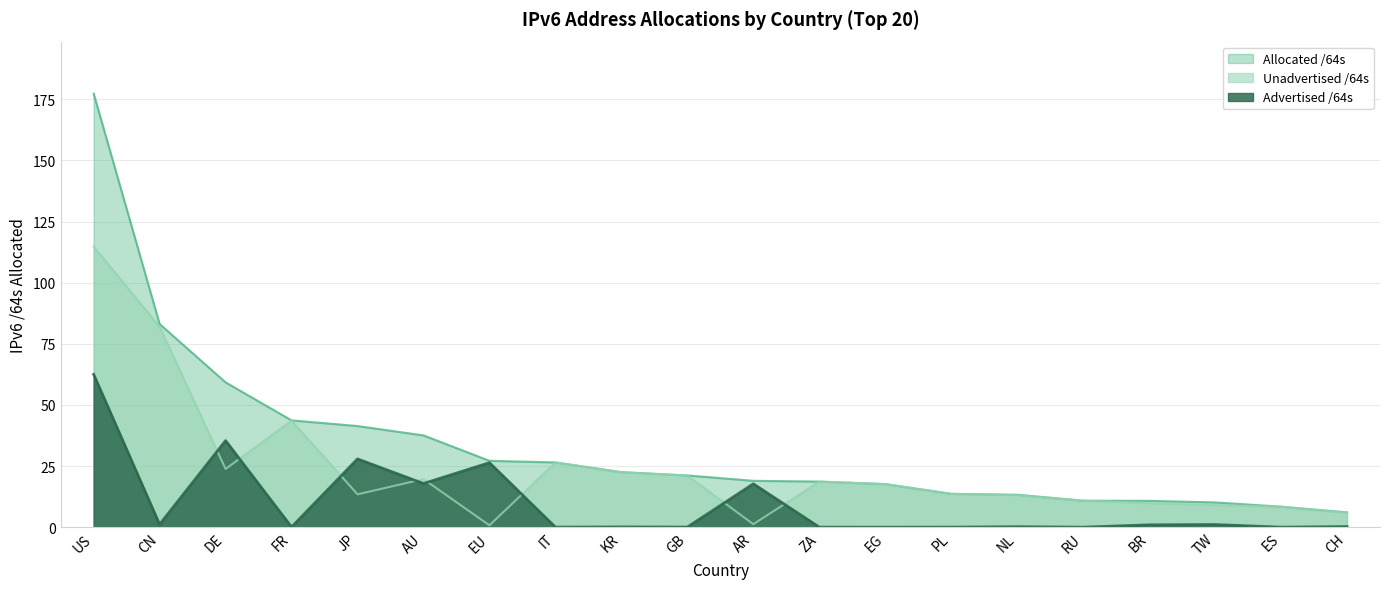

What is the value of the Unadvertised /64s point at the 8th from the left?

26.5